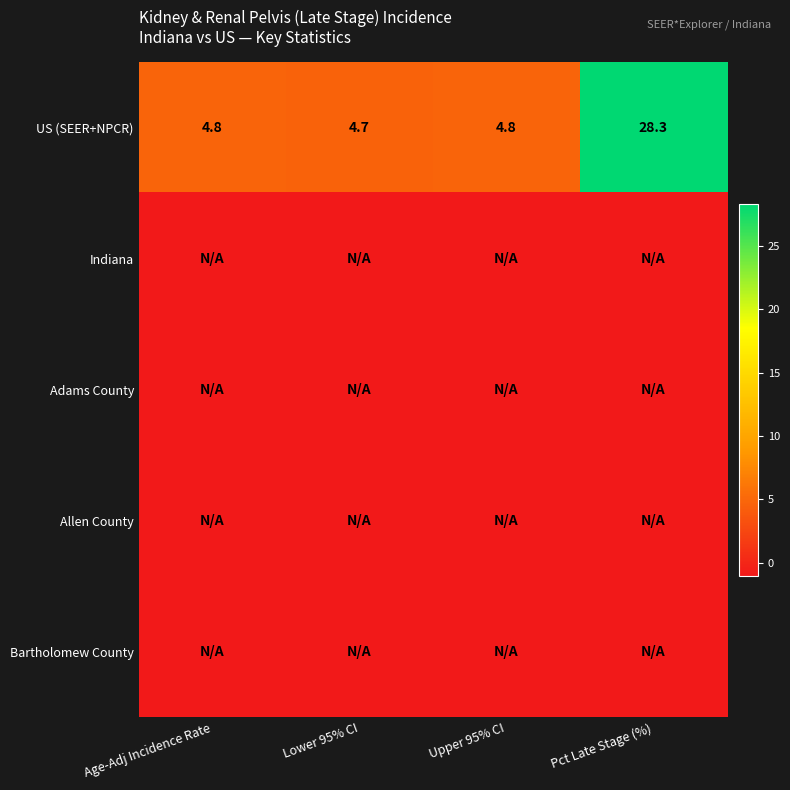

Between Age-Adj Incidence Rate and Upper 95% CI, which is larger?

Age-Adj Incidence Rate